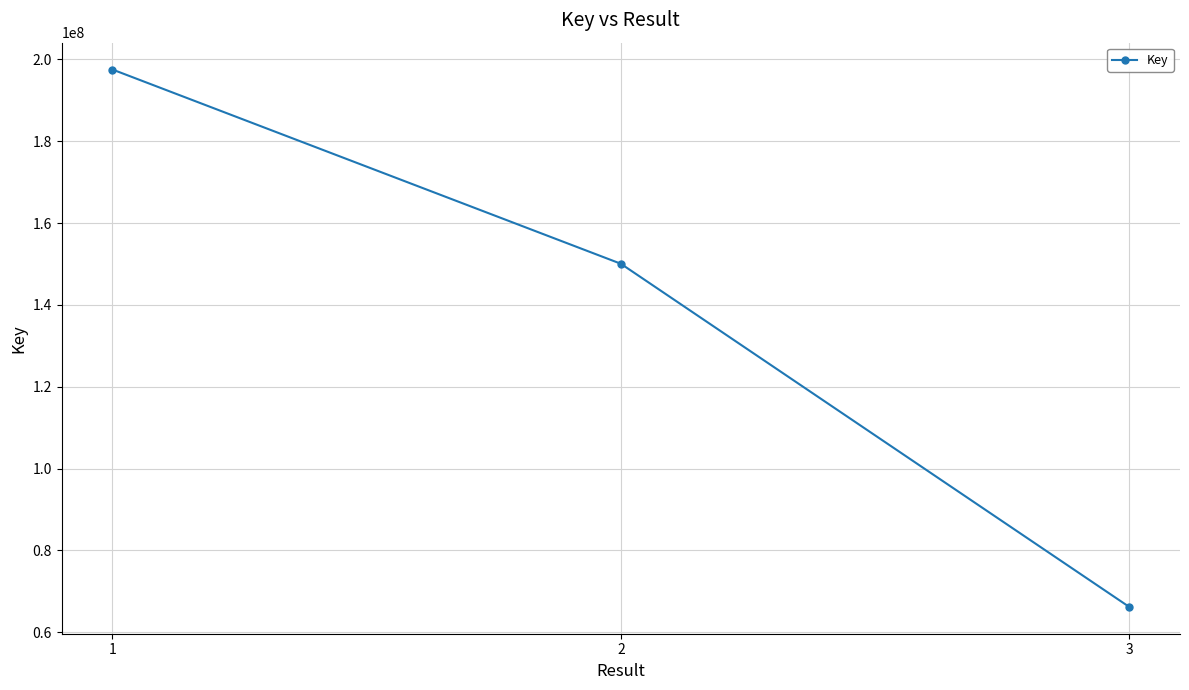

What is the value of the 3rd point from the left?

66172867